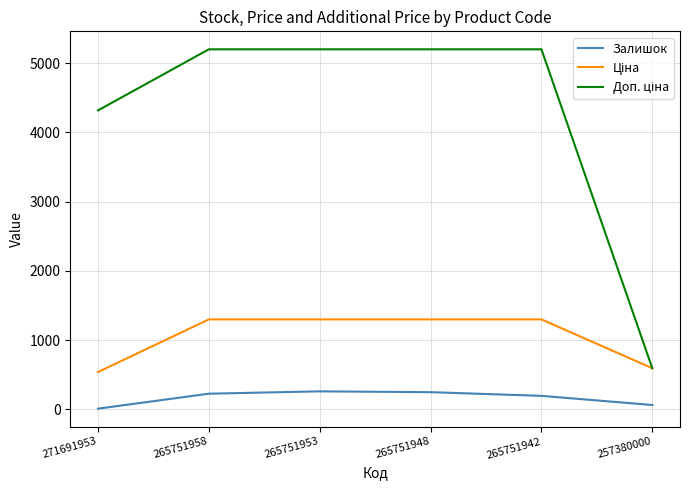

What is the difference between the highest and lowest values at 265751948?

4949.0